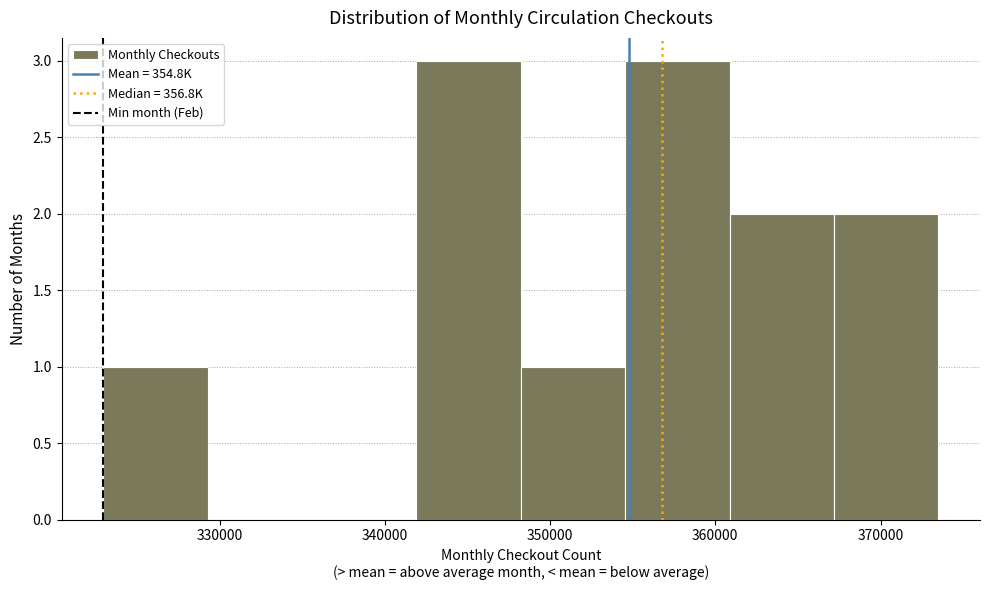

How tall is the bar that spans 348000 to 355000 on the x-axis? Neither the bar edges nor the heights are printed on the chart, so give them approximately, as read against the axes.

1